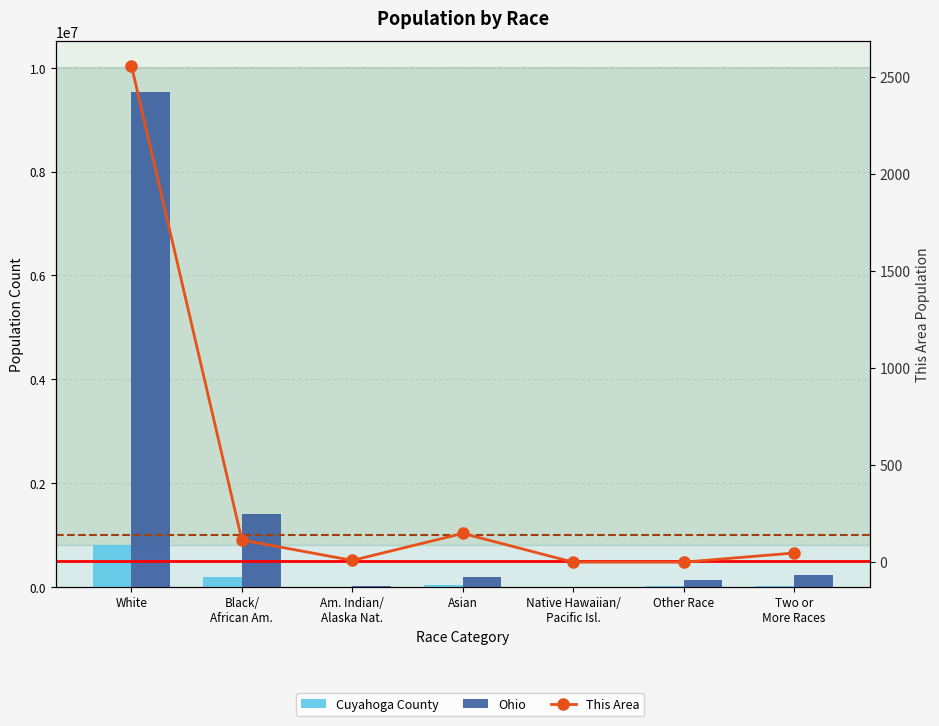

Reading right to left, what are all the values shown in this chart?

Cuyahoga County: 26736	23339	285	32883	2578	198407	814103
Ohio: 237765	130030	4066	192233	25292	1407681	9539437
This Area: 47	0	0	148	9	114	2556